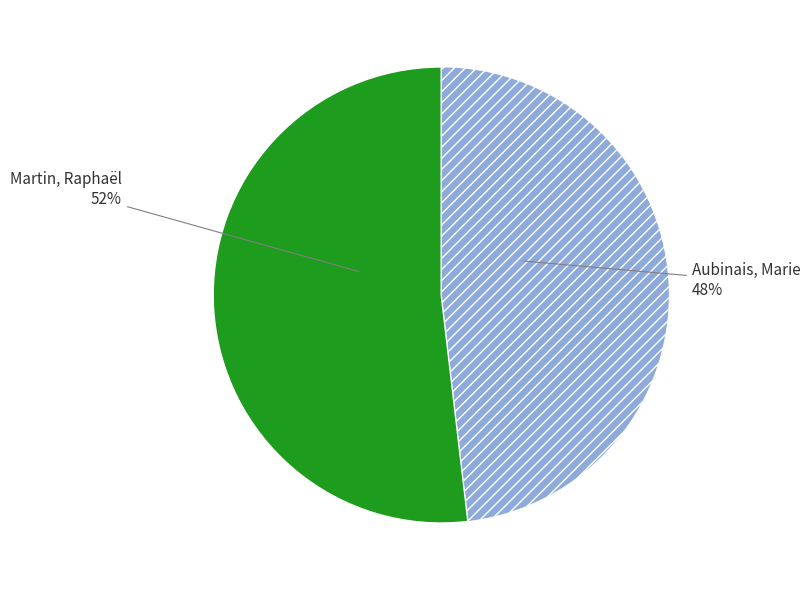

Which has a higher value, Aubinais, Marie or Martin, Raphaël?

Martin, Raphaël